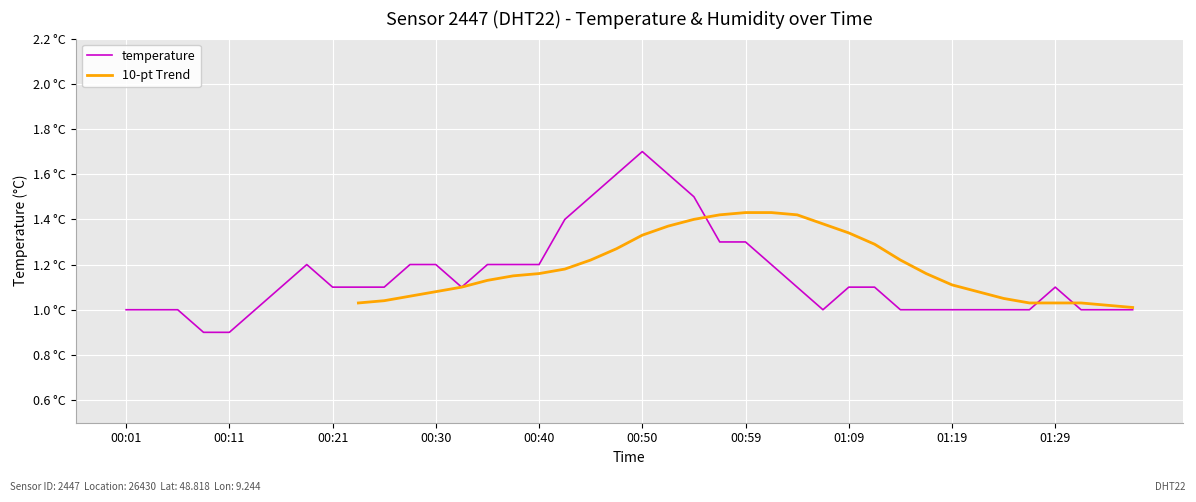

The value at 01:04 is 1.1. True or false?

True